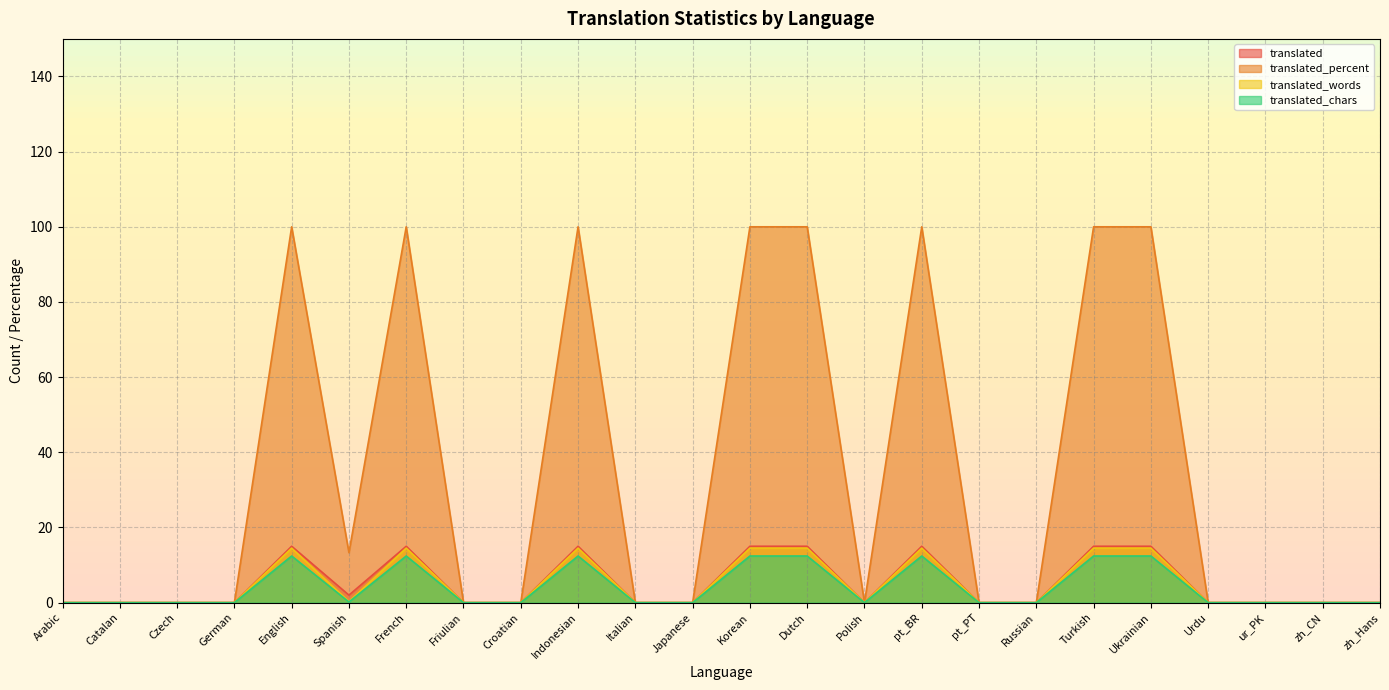

Which series has the largest total across all categories?

translated_percent